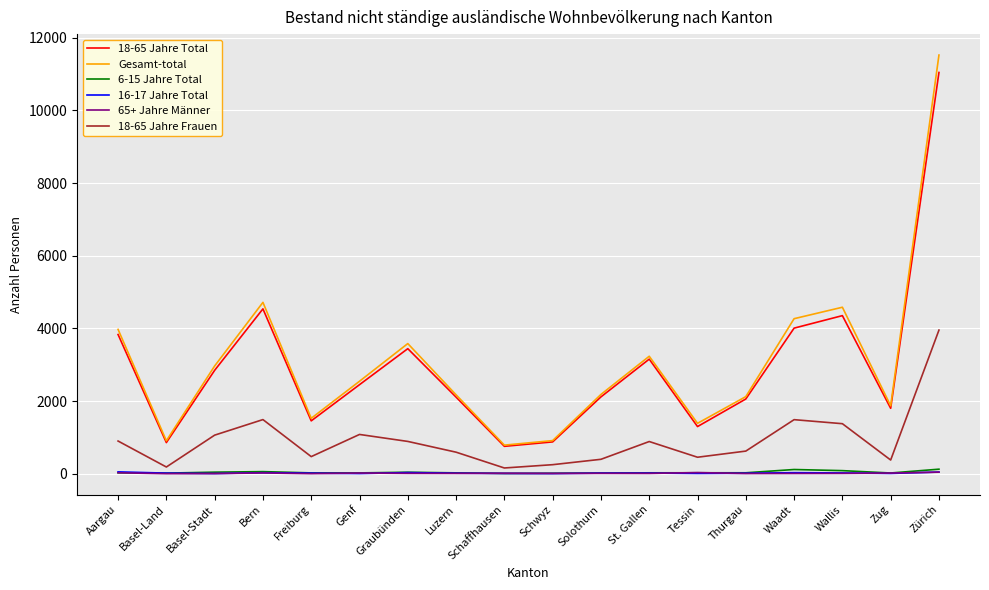

Which category has the highest value in the 18-65 Jahre Frauen series?

Zürich